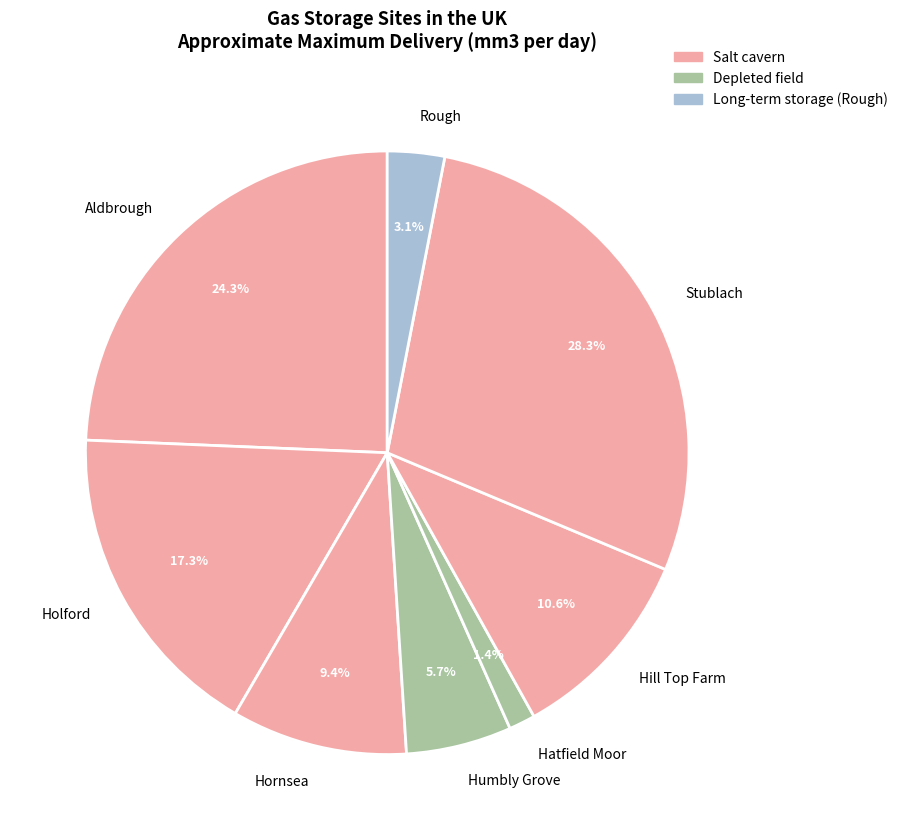

Which slice is the largest?

Stublach